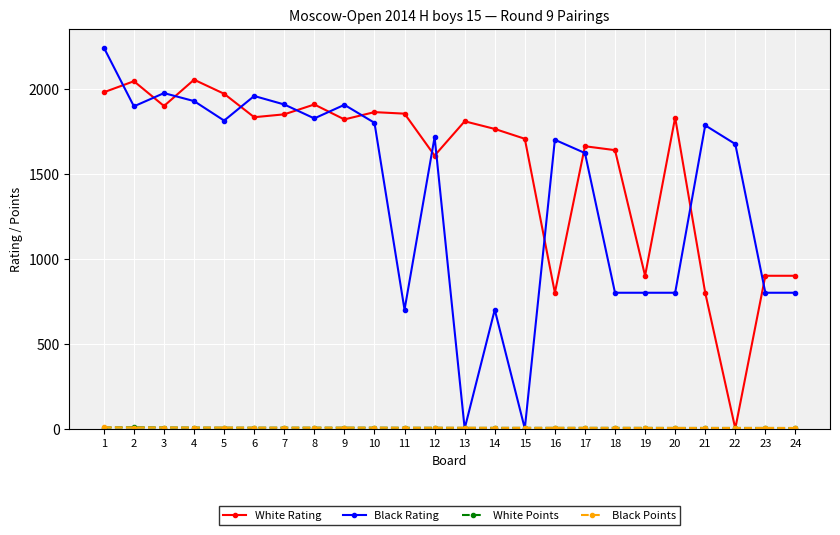

Is this an area chart (filled region under the line)?

No